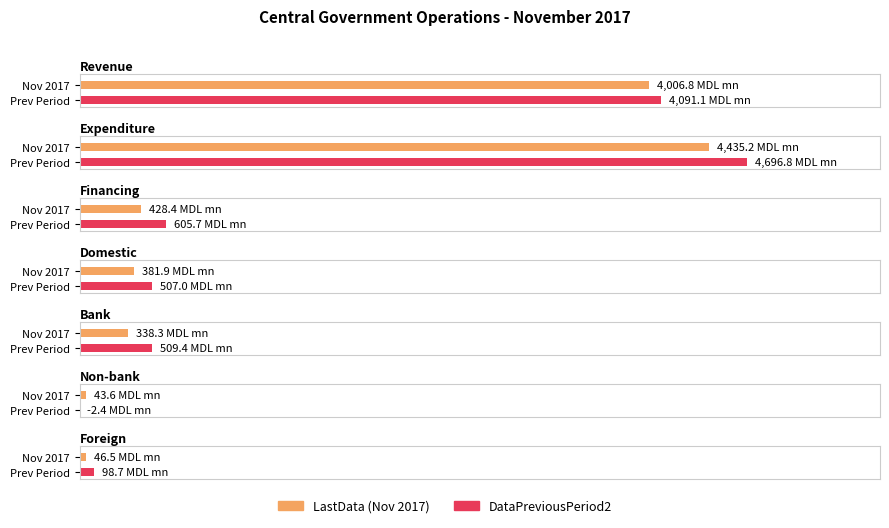

At which category is the sum across all series the highest?

Expenditure